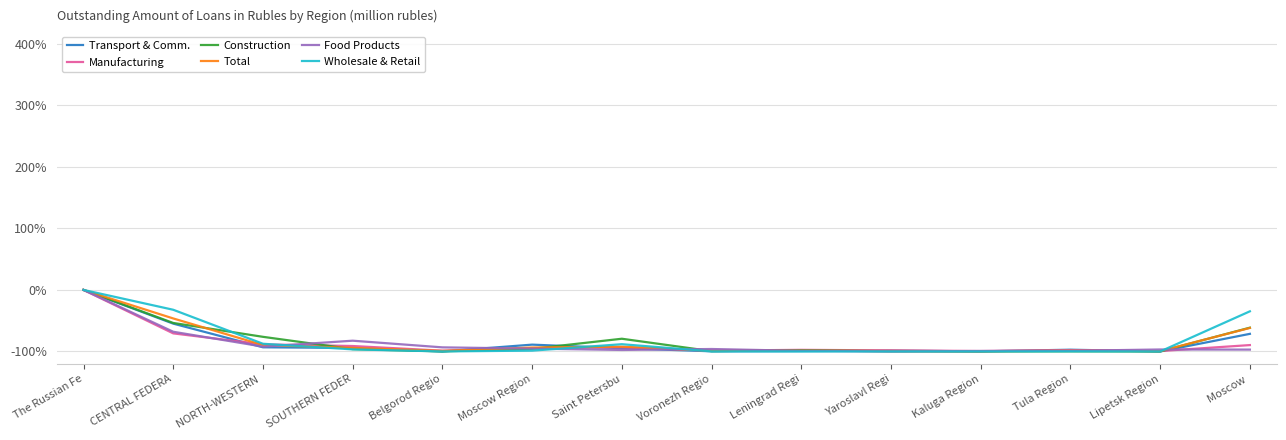

The Transport & Comm. series shows -173.6 at Lipetsk Region. True or false?

False